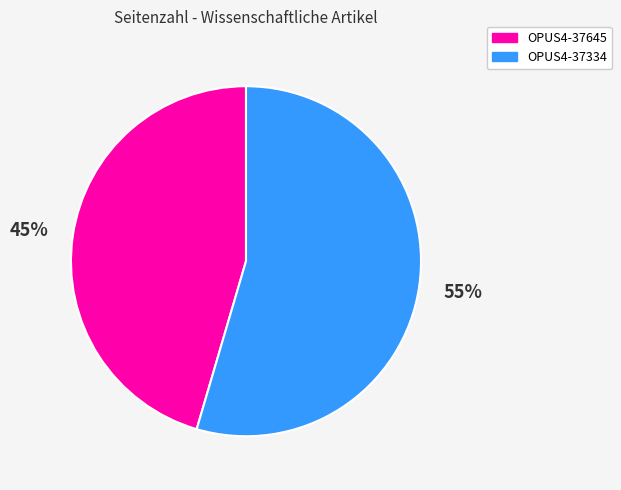

To the nearest percent, what percentage of the pie is OPUS4-37645?

45%